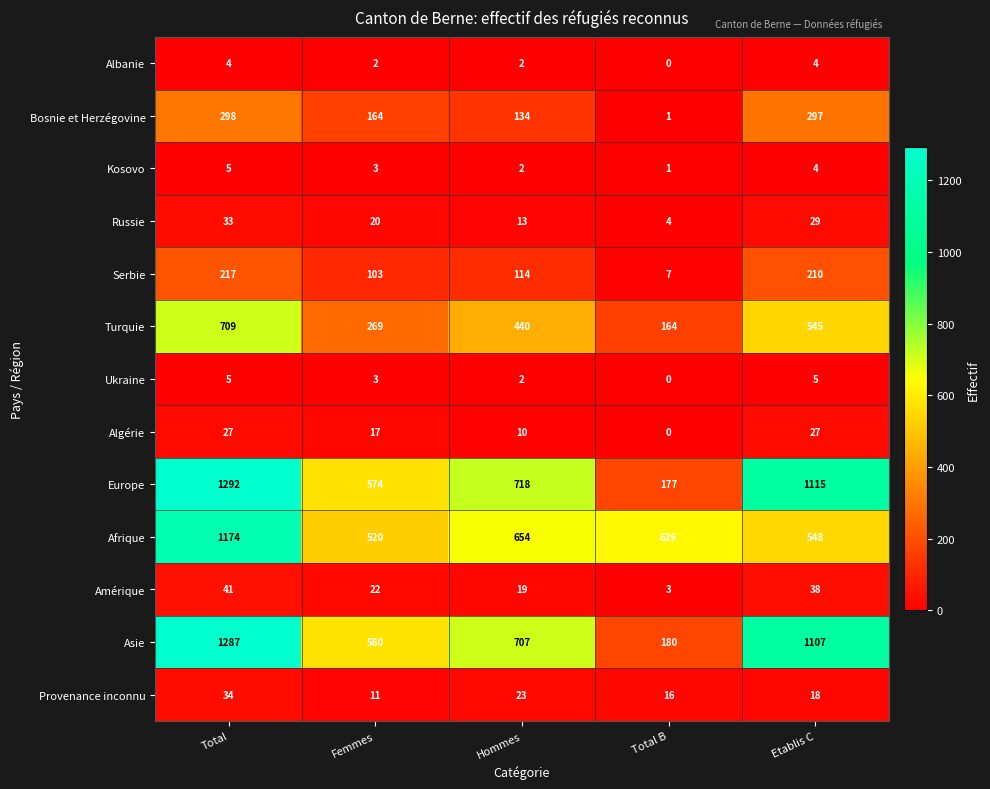

List the labels in order of Russie value, largest first.

Total, Etablis C, Femmes, Hommes, Total B